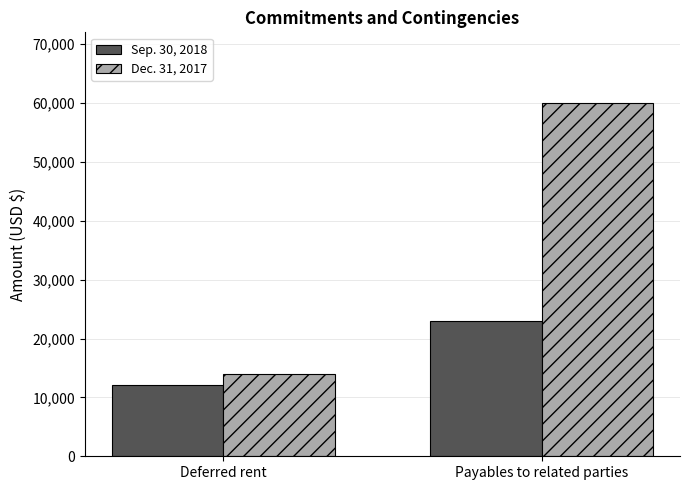

How many groups of bars are there?

2